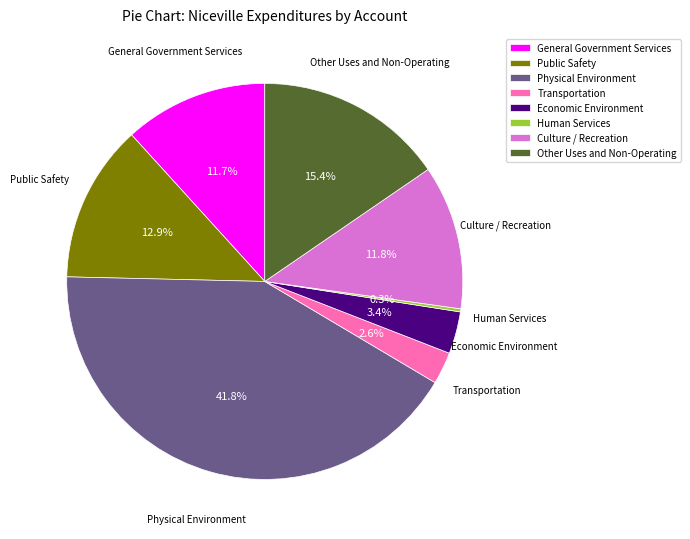

Is the sum of Physical Environment and Culture / Recreation greater than half?

Yes